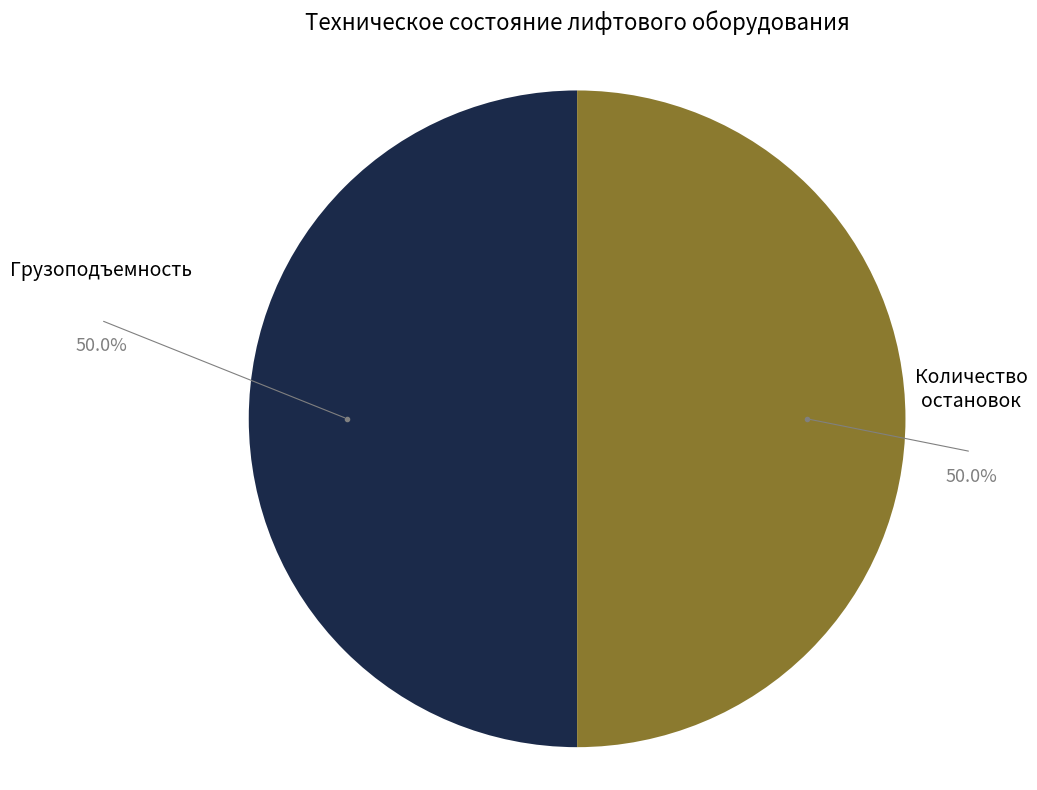

To the nearest percent, what is the average slice percentage?

50%